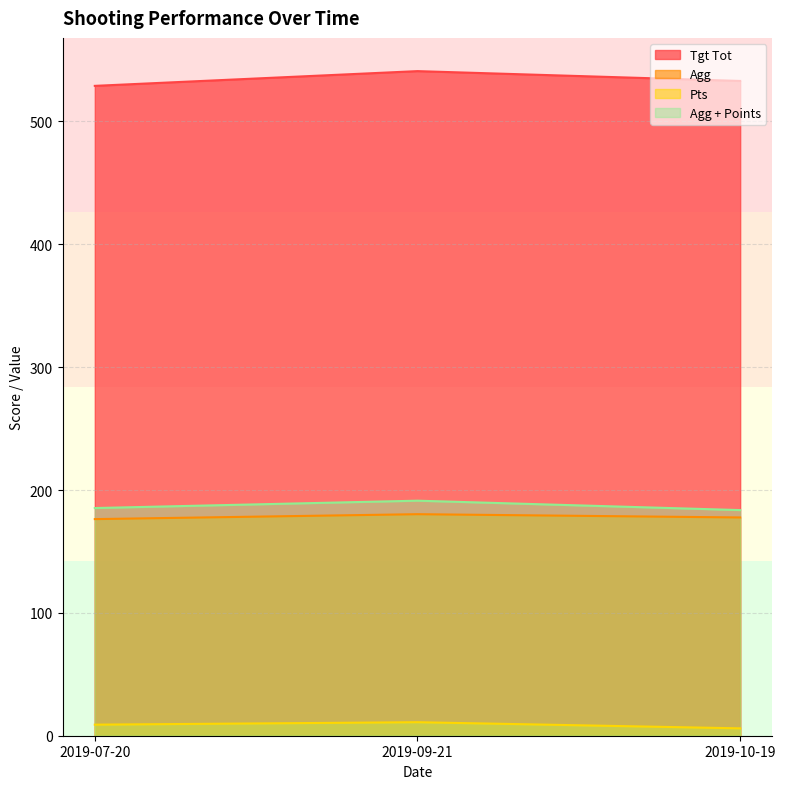

What is the greatest value displayed?

541.0